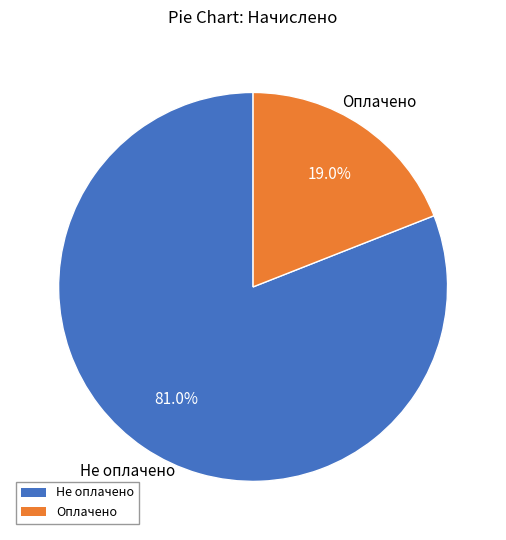

Is there any slice that represents more than half of the pie?

Yes